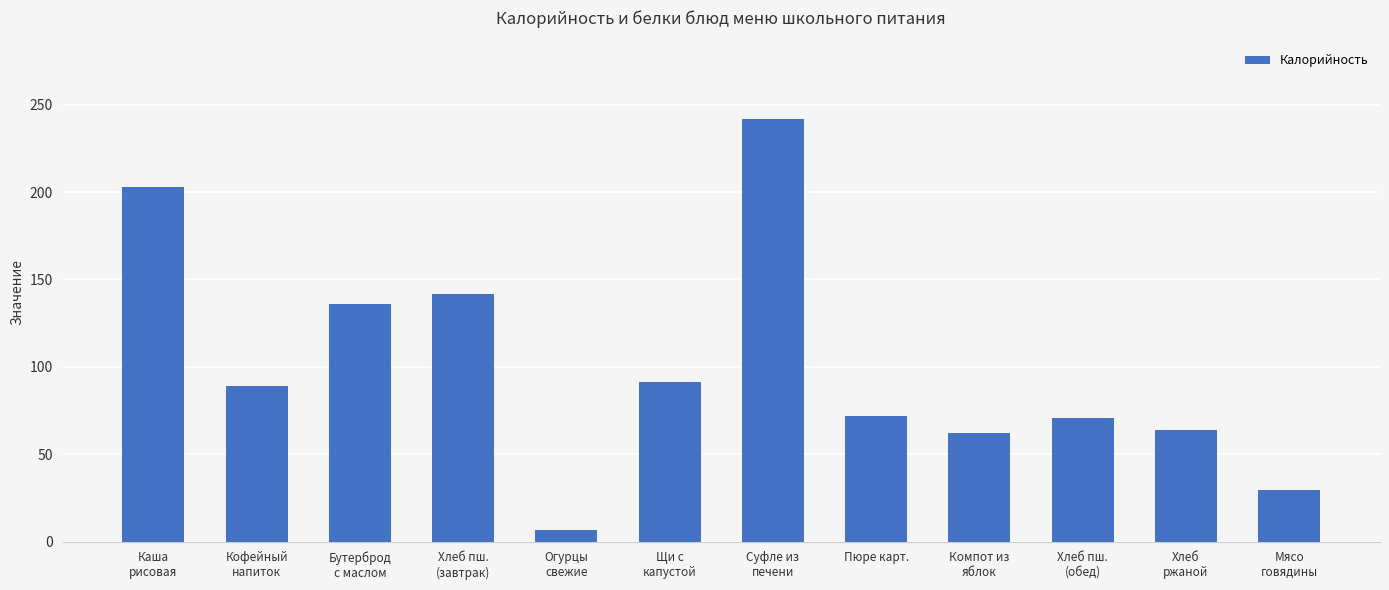

What position from the right is Кофейный
напиток?

11